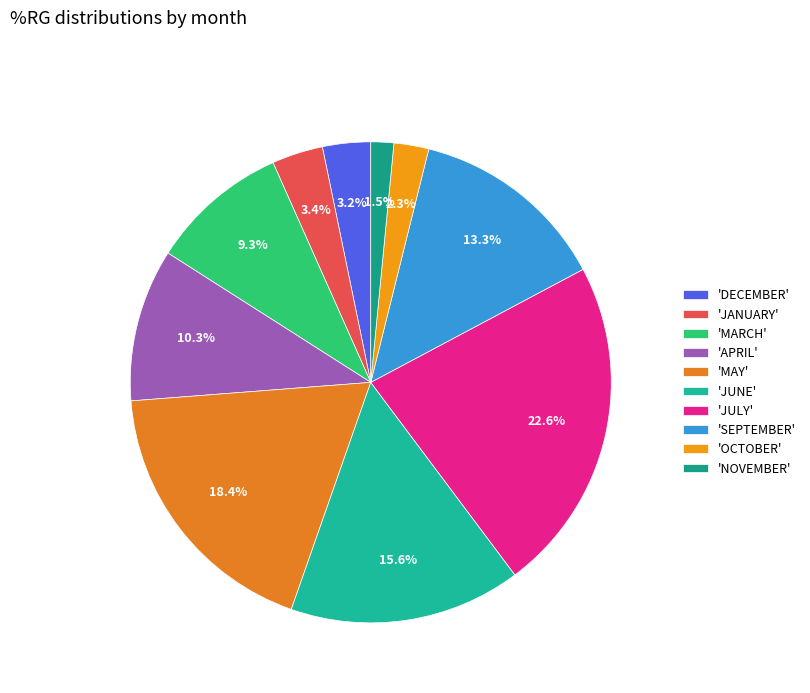

Rank the categories by value from highest to lowest.

JULY, MAY, JUNE, SEPTEMBER, APRIL, MARCH, JANUARY, DECEMBER, OCTOBER, NOVEMBER